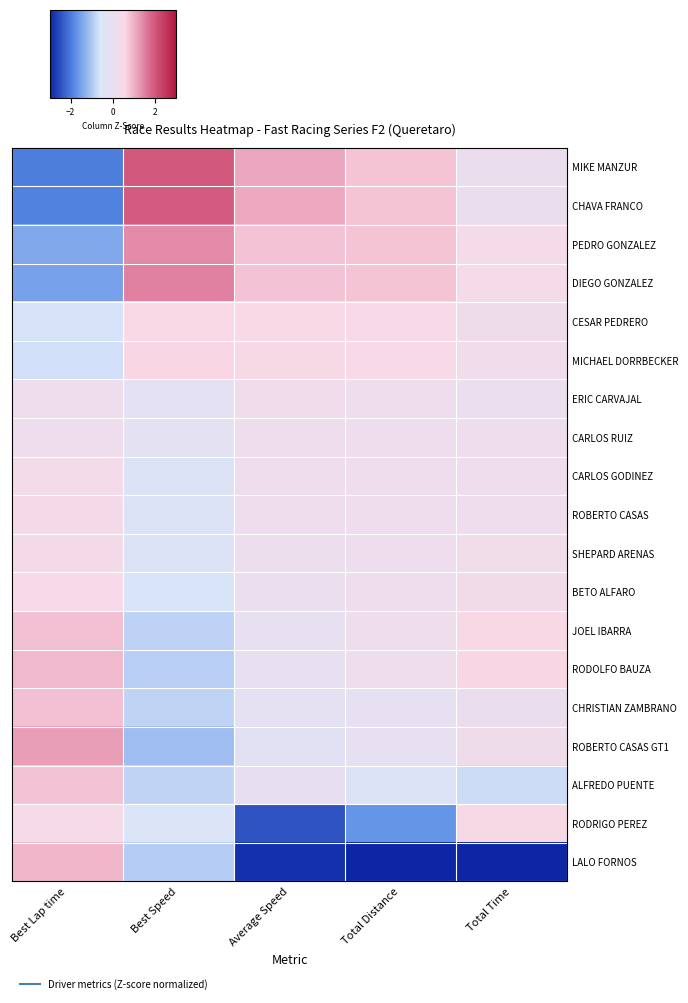

Reading right to left, list all the values displayed in this chart.

MIKE MANZUR: Total Time=0.0	Total Distance=0.8	Average Speed=1.1	Best Speed=2.0	Best Lap time=-2.0
CHAVA FRANCO: Total Time=0.1	Total Distance=0.8	Average Speed=1.1	Best Speed=2.0	Best Lap time=-1.9
PEDRO GONZALEZ: Total Time=0.4	Total Distance=0.8	Average Speed=0.8	Best Speed=1.4	Best Lap time=-1.4
DIEGO GONZALEZ: Total Time=0.4	Total Distance=0.8	Average Speed=0.8	Best Speed=1.5	Best Lap time=-1.5
CESAR PEDRERO: Total Time=0.2	Total Distance=0.5	Average Speed=0.6	Best Speed=0.6	Best Lap time=-0.6
MICHAEL DORRBECKER: Total Time=0.3	Total Distance=0.5	Average Speed=0.5	Best Speed=0.6	Best Lap time=-0.7
ERIC CARVAJAL: Total Time=0.1	Total Distance=0.2	Average Speed=0.2	Best Speed=-0.2	Best Lap time=0.2
CARLOS RUIZ: Total Time=0.2	Total Distance=0.2	Average Speed=0.2	Best Speed=-0.2	Best Lap time=0.1
CARLOS GODINEZ: Total Time=0.2	Total Distance=0.2	Average Speed=0.2	Best Speed=-0.4	Best Lap time=0.4
ROBERTO CASAS: Total Time=0.2	Total Distance=0.2	Average Speed=0.2	Best Speed=-0.4	Best Lap time=0.4
SHEPARD ARENAS: Total Time=0.3	Total Distance=0.2	Average Speed=0.1	Best Speed=-0.4	Best Lap time=0.4
BETO ALFARO: Total Time=0.3	Total Distance=0.2	Average Speed=0.1	Best Speed=-0.5	Best Lap time=0.5
JOEL IBARRA: Total Time=0.6	Total Distance=0.2	Average Speed=-0.1	Best Speed=-0.8	Best Lap time=0.9
RODOLFO BAUZA: Total Time=0.6	Total Distance=0.2	Average Speed=-0.1	Best Speed=-0.9	Best Lap time=0.9
CHRISTIAN ZAMBRANO: Total Time=0.1	Total Distance=-0.1	Average Speed=-0.2	Best Speed=-0.8	Best Lap time=0.9
ROBERTO CASAS GT1: Total Time=0.2	Total Distance=-0.1	Average Speed=-0.3	Best Speed=-1.1	Best Lap time=1.2
ALFREDO PUENTE: Total Time=-0.7	Total Distance=-0.4	Average Speed=-0.1	Best Speed=-0.8	Best Lap time=0.8
RODRIGO PEREZ: Total Time=0.5	Total Distance=-1.7	Average Speed=-2.4	Best Speed=-0.4	Best Lap time=0.4
LALO FORNOS: Total Time=-4.1	Total Distance=-3.5	Average Speed=-2.9	Best Speed=-0.9	Best Lap time=1.0